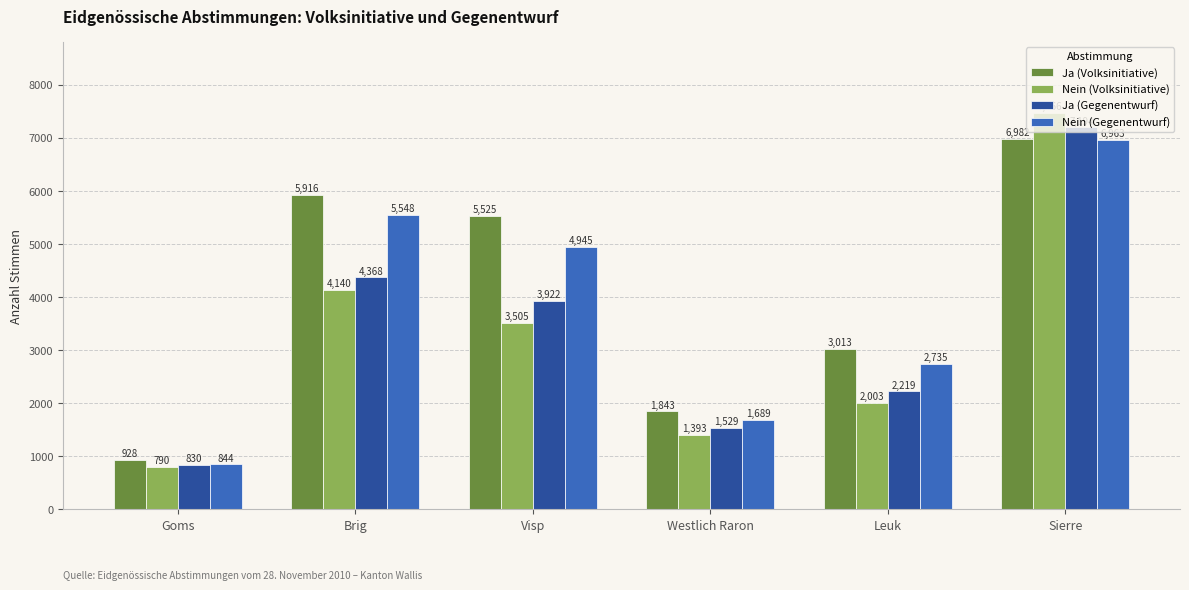

Is the value of Ja (Gegenentwurf) at Westlich Raron greater than the value of Nein (Gegenentwurf) at Sierre?

No